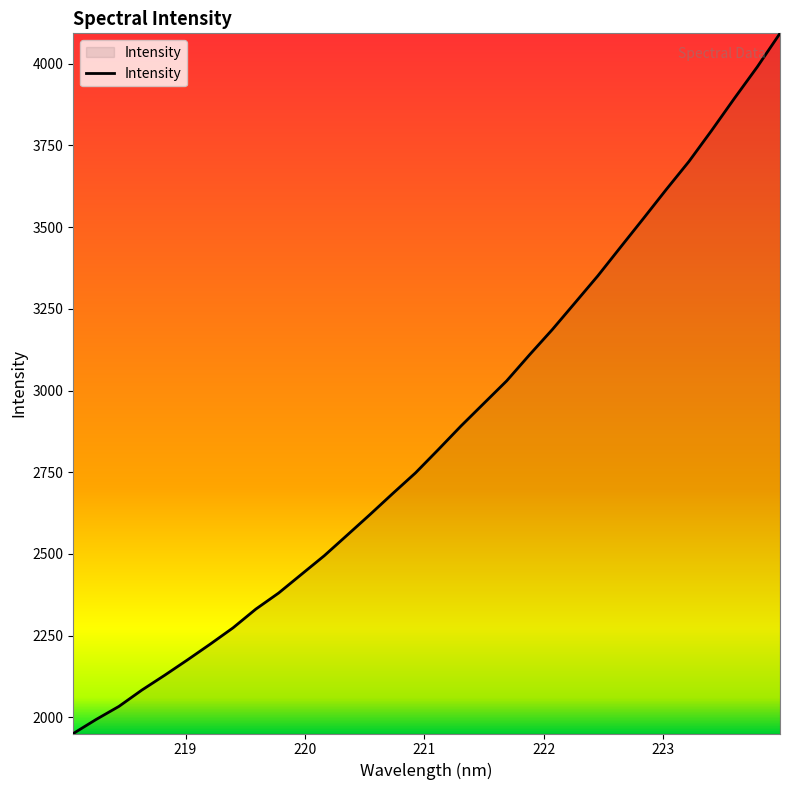

What is the maximum value shown in the chart?

4093.0